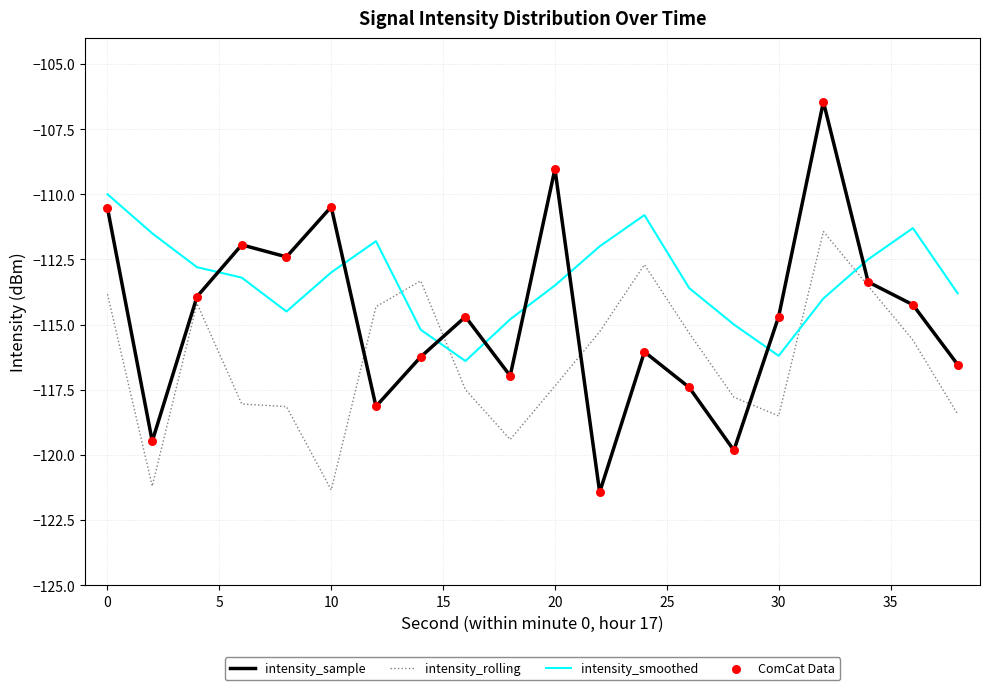

Which series has the largest total across all categories?

intensity_smoothed